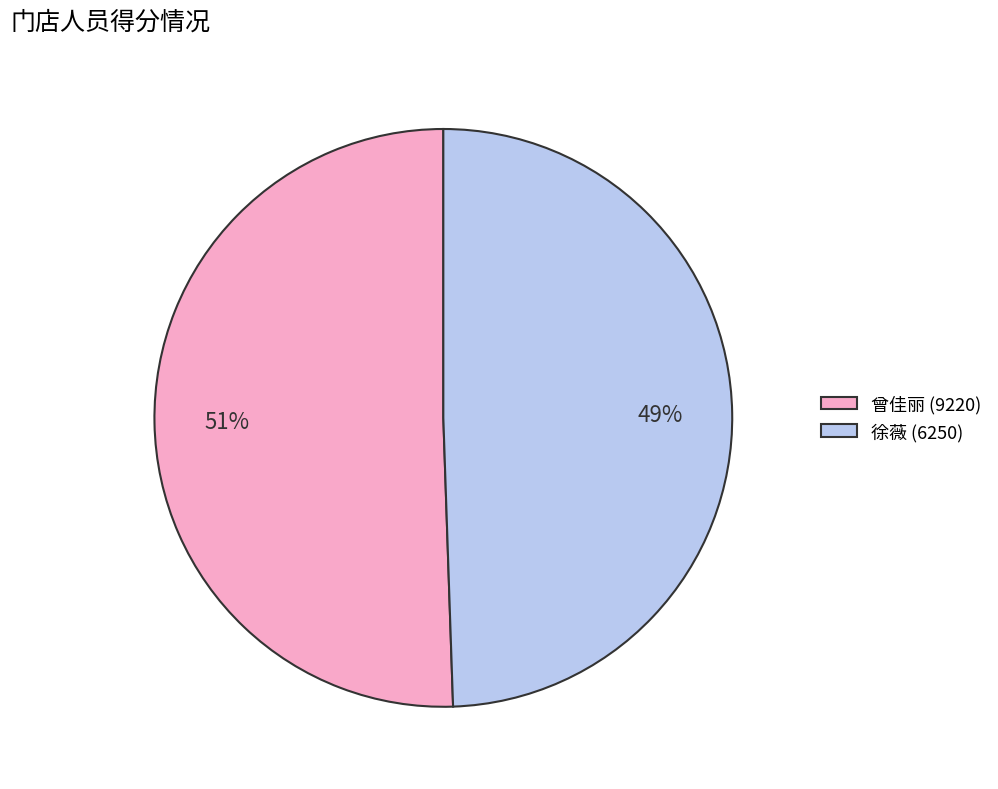

Does 曾佳丽 (9220) represent more than half of the total?

Yes